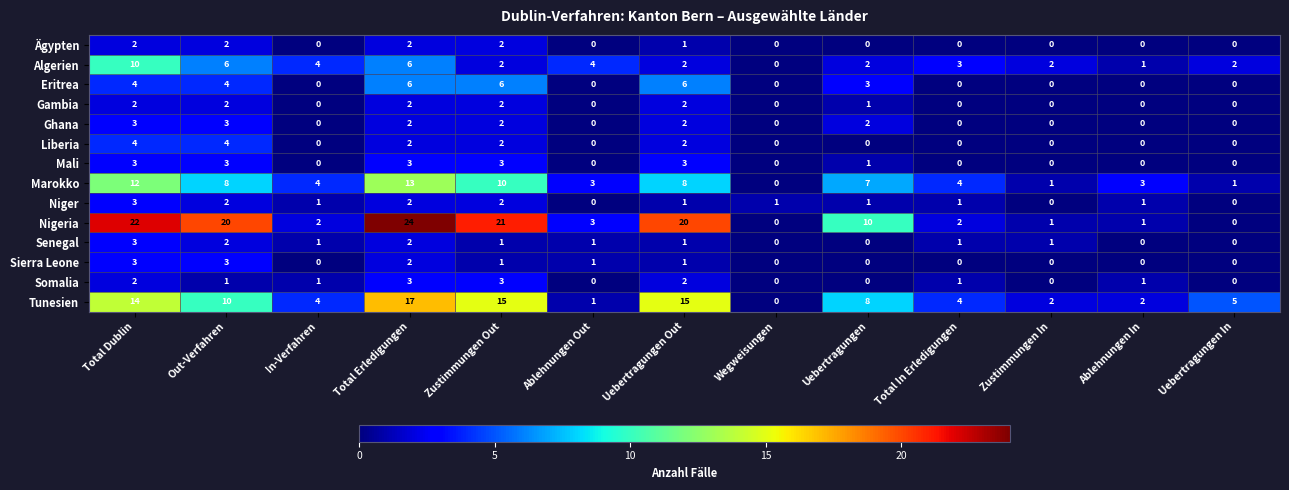

Which series has the widest spread of values?

Nigeria